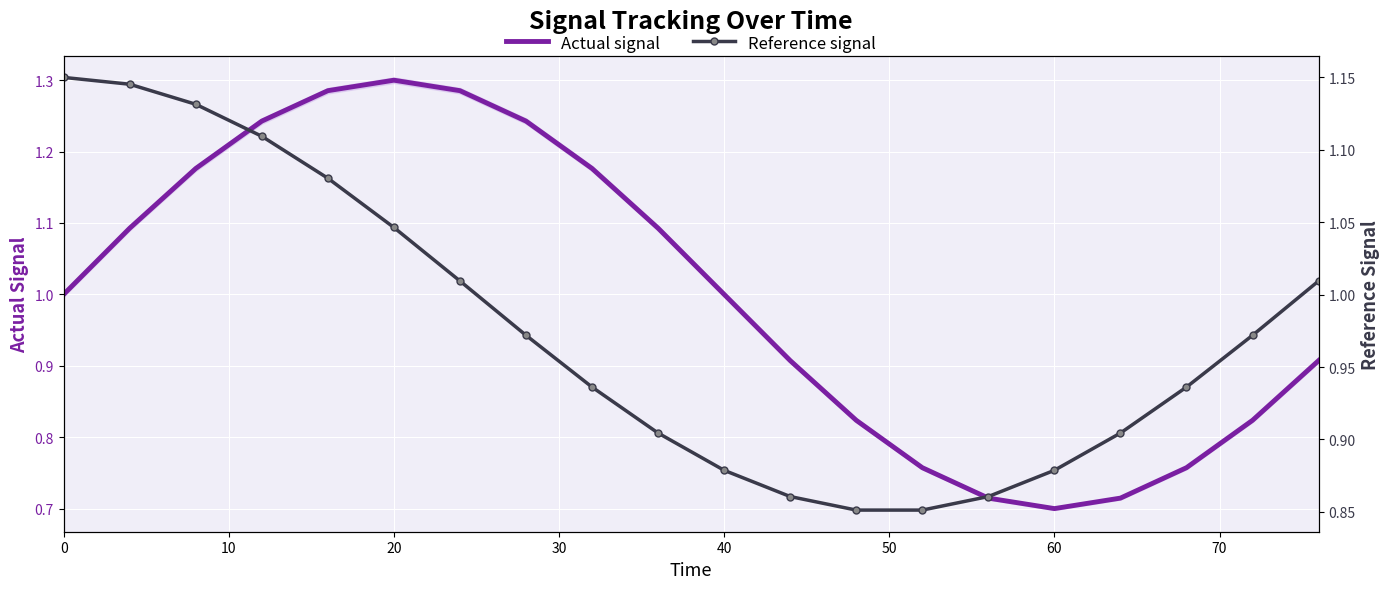

List the series in order of their peak value, lowest first.

Reference signal, Actual signal